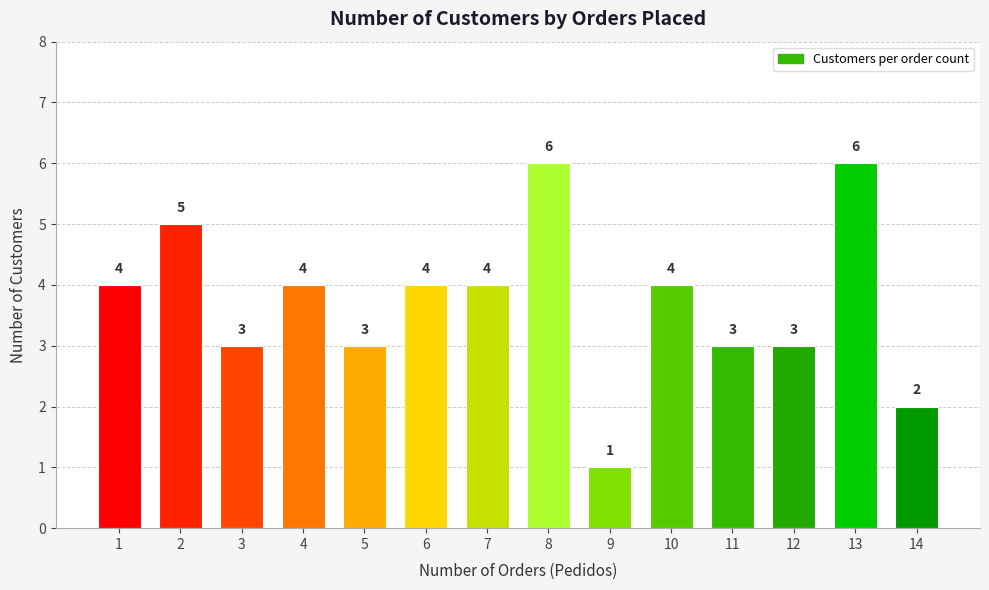

What is the approximate value at 10?

4